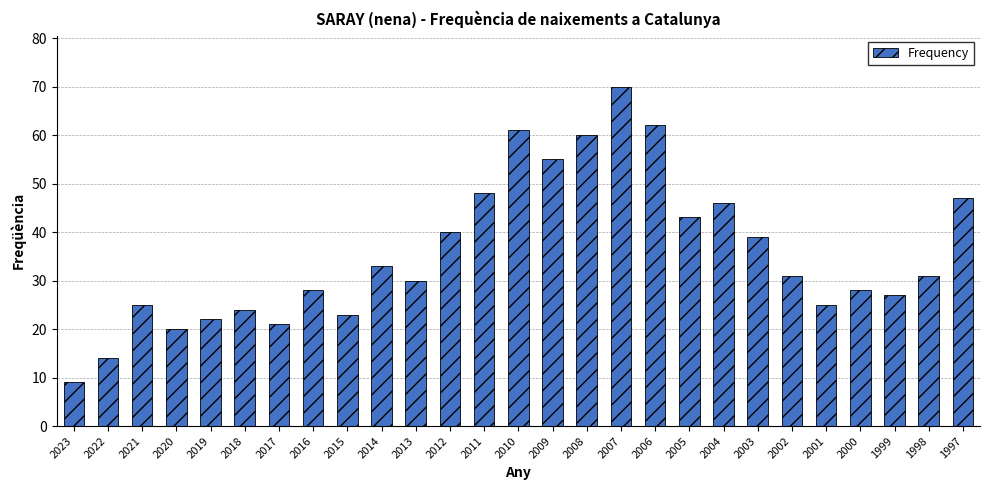

What is the maximum value shown in the chart?

70